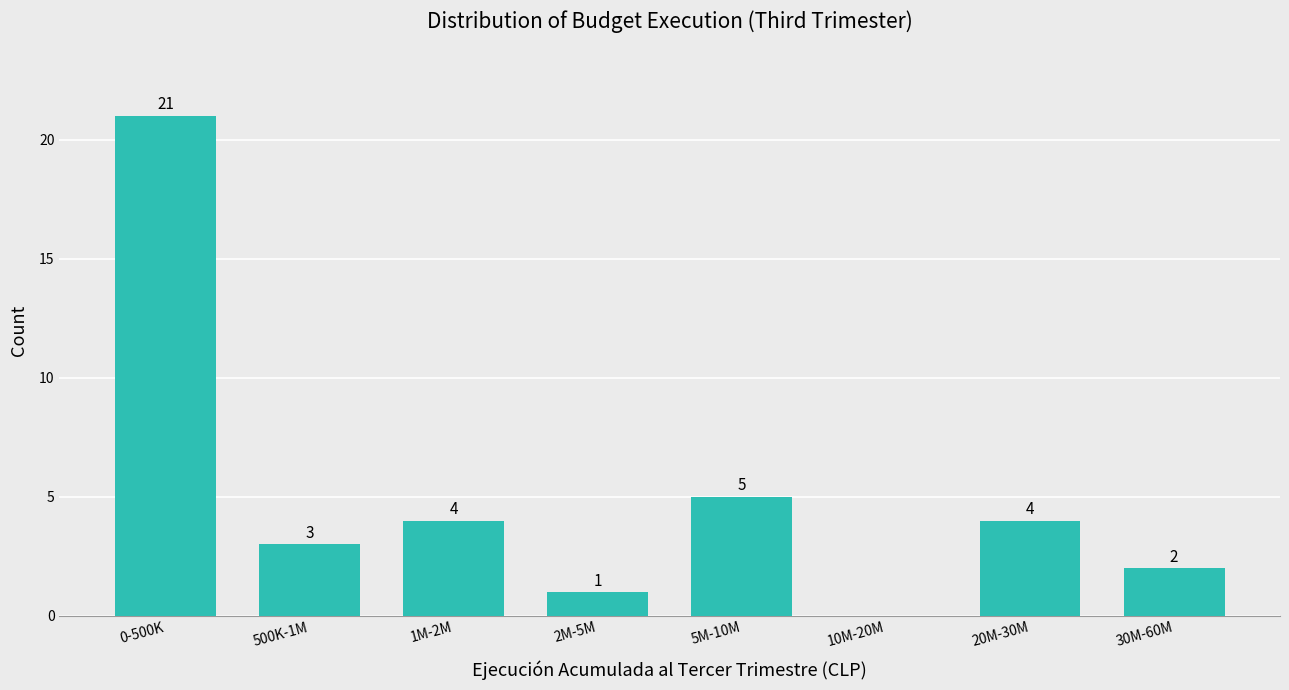

Reading left to right, extract all data points from this chart.

0-500K=21	500K-1M=3	1M-2M=4	2M-5M=1	5M-10M=5	10M-20M=0	20M-30M=4	30M-60M=2